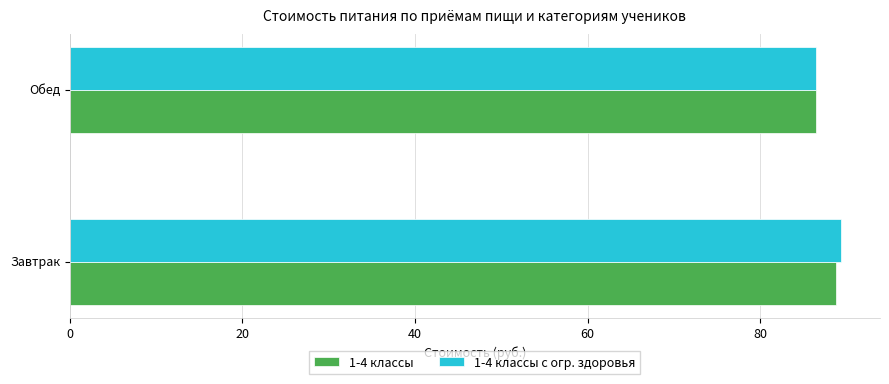

Which category has the lowest value across all series?

Обед